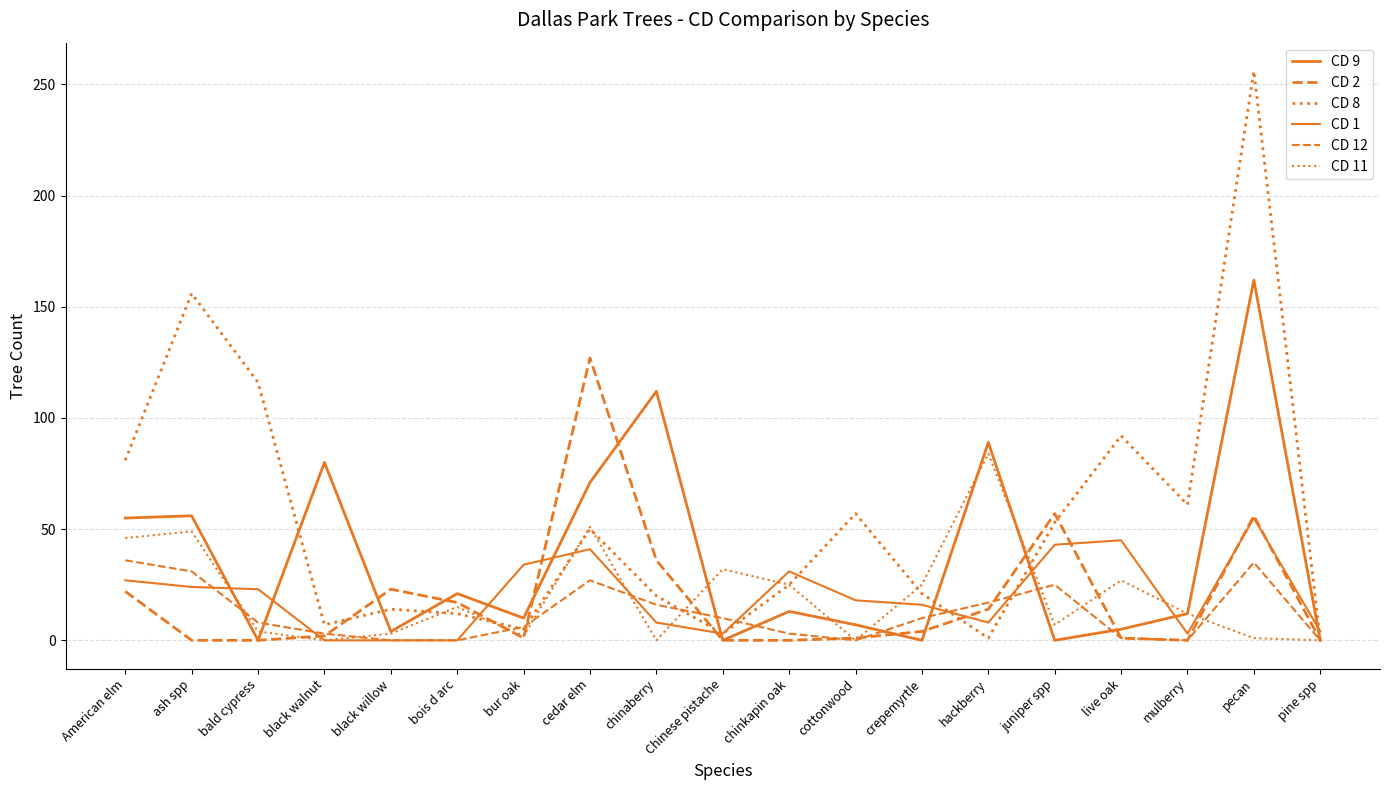

How many lines are shown in the chart?

6